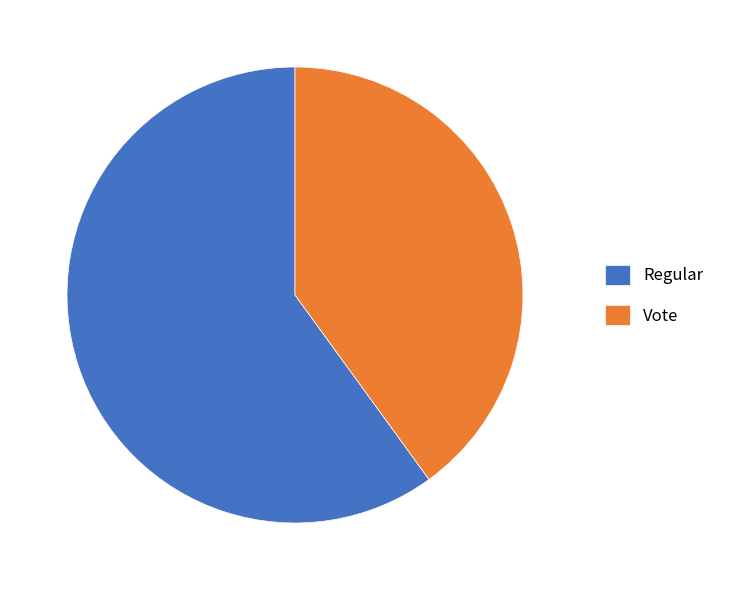

What is the smallest slice in the pie chart?

Vote